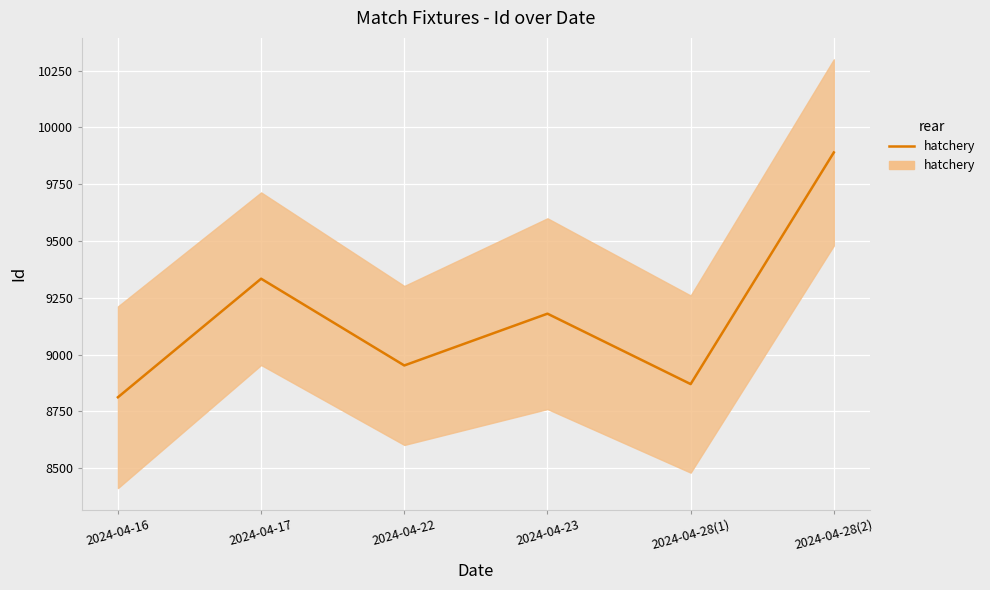

How many points are lower than both their immediate neighbors (excluding endpoints)?

2